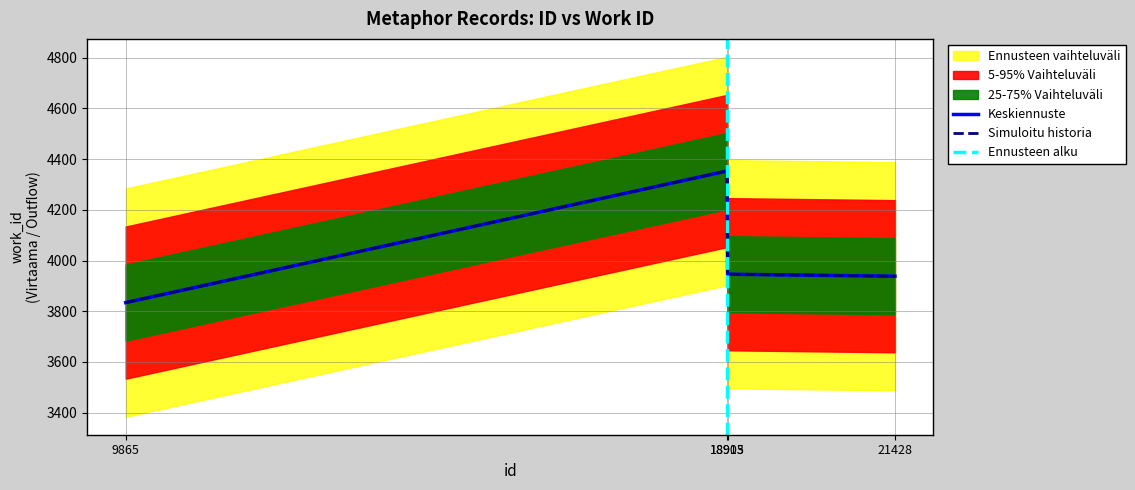

What is the value of the 4th point from the left?

3938